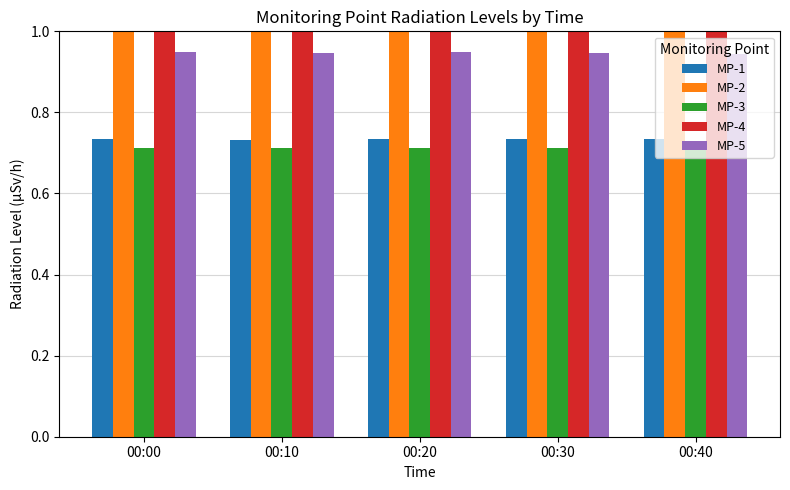

What is the average value of the MP-2 series?

1.0